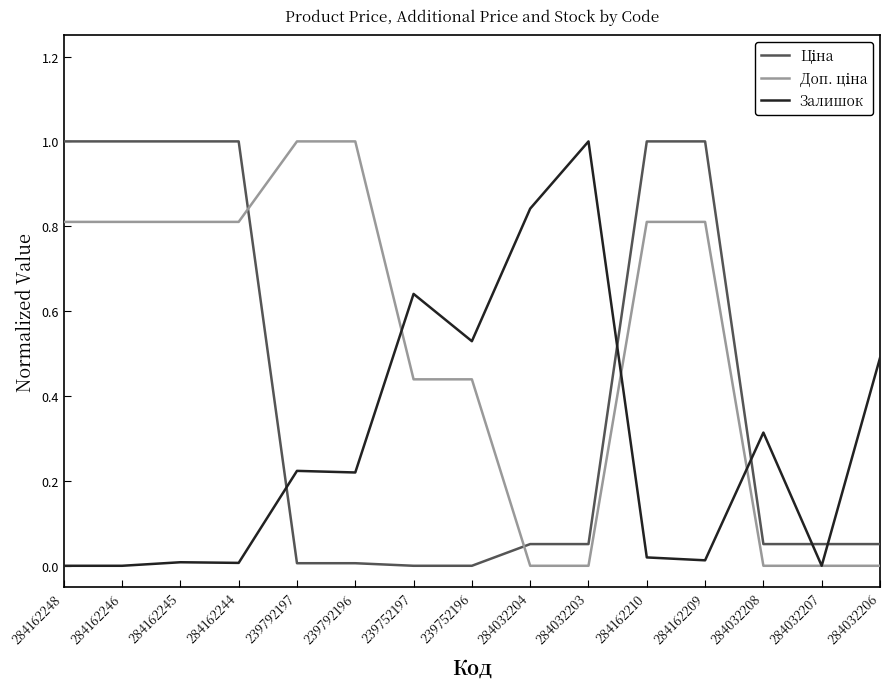

Does the chart have visible grid lines?

No